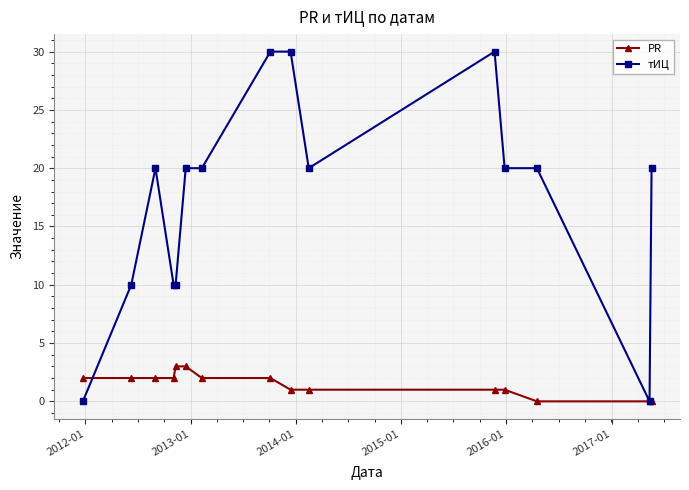

What is the difference between the second highest and second lowest values in the PR series?

3